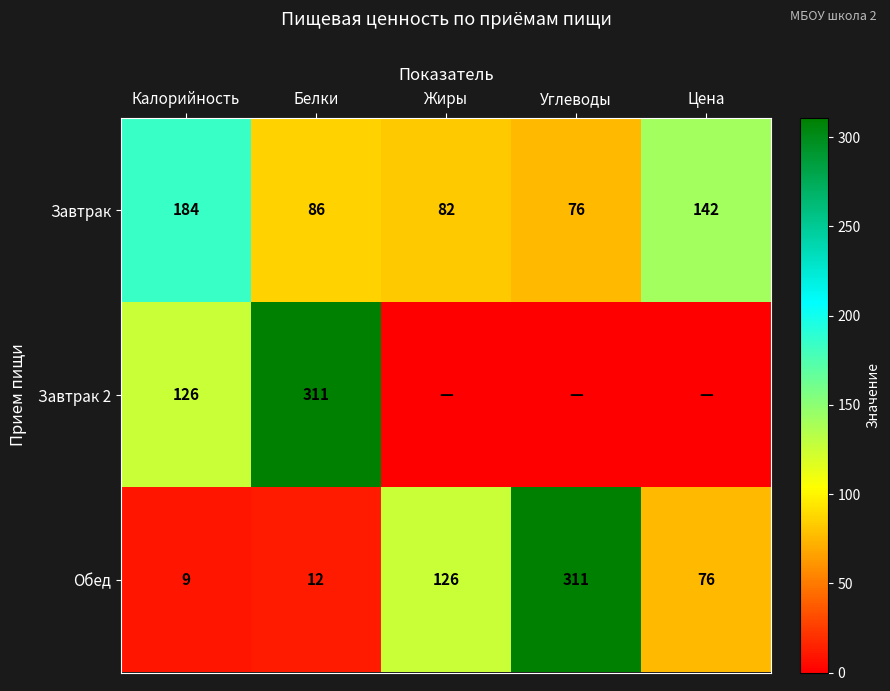

What is the difference between the Обед values at Цена and Углеводы?

235